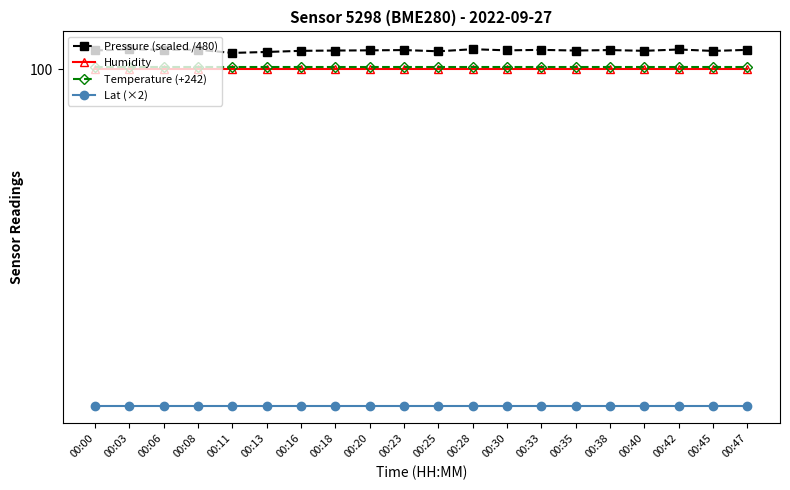

Which series has the largest range (max minus min)?

Pressure (scaled /480)